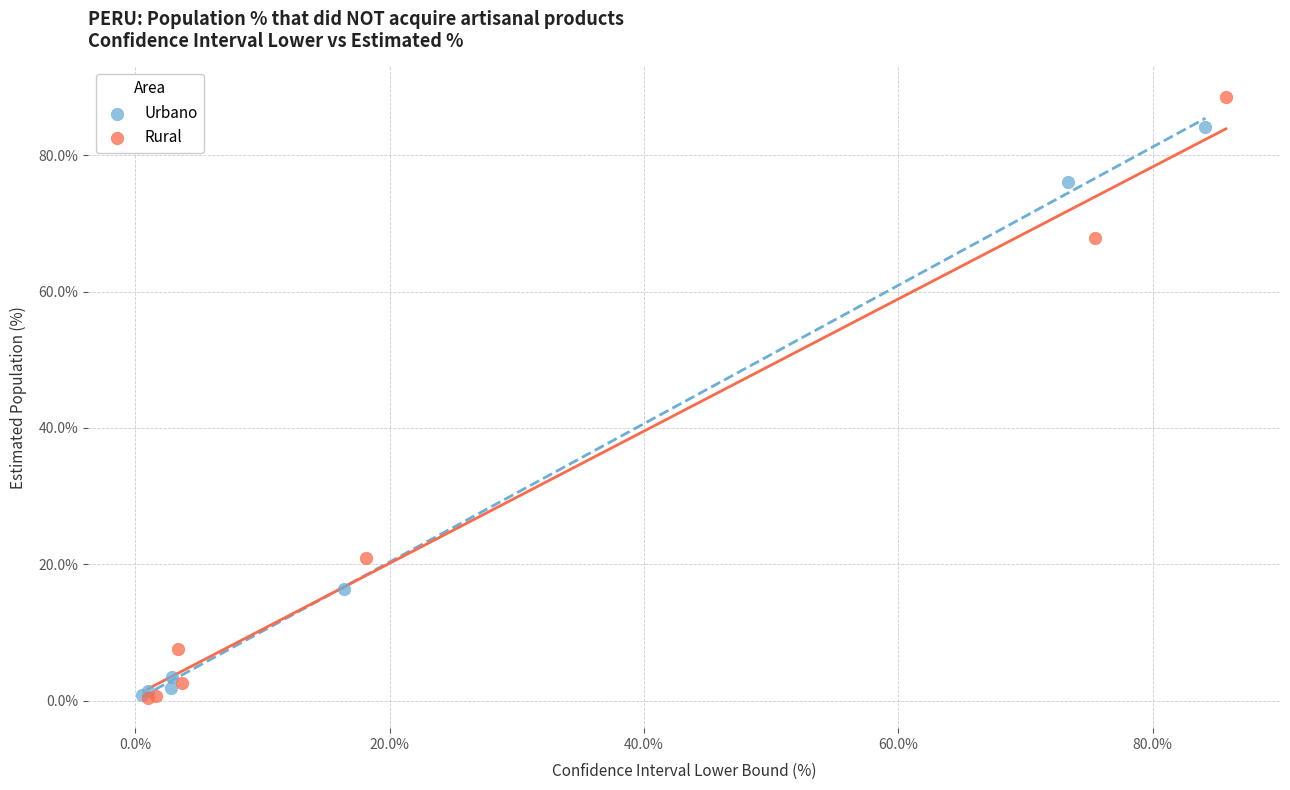

Which series reaches the maximum Y coordinate?

Rural